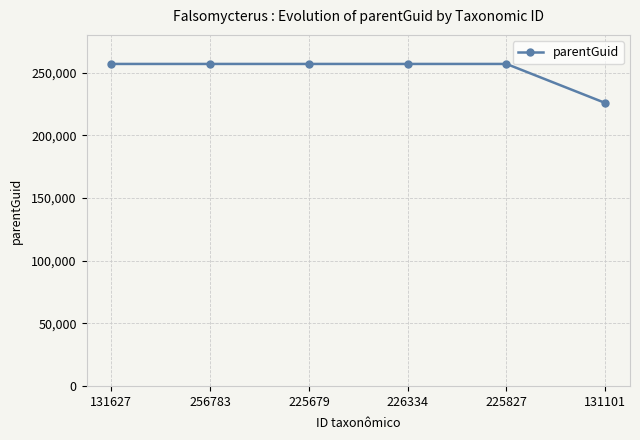

At which category does the chart reach its minimum across all series?

131101